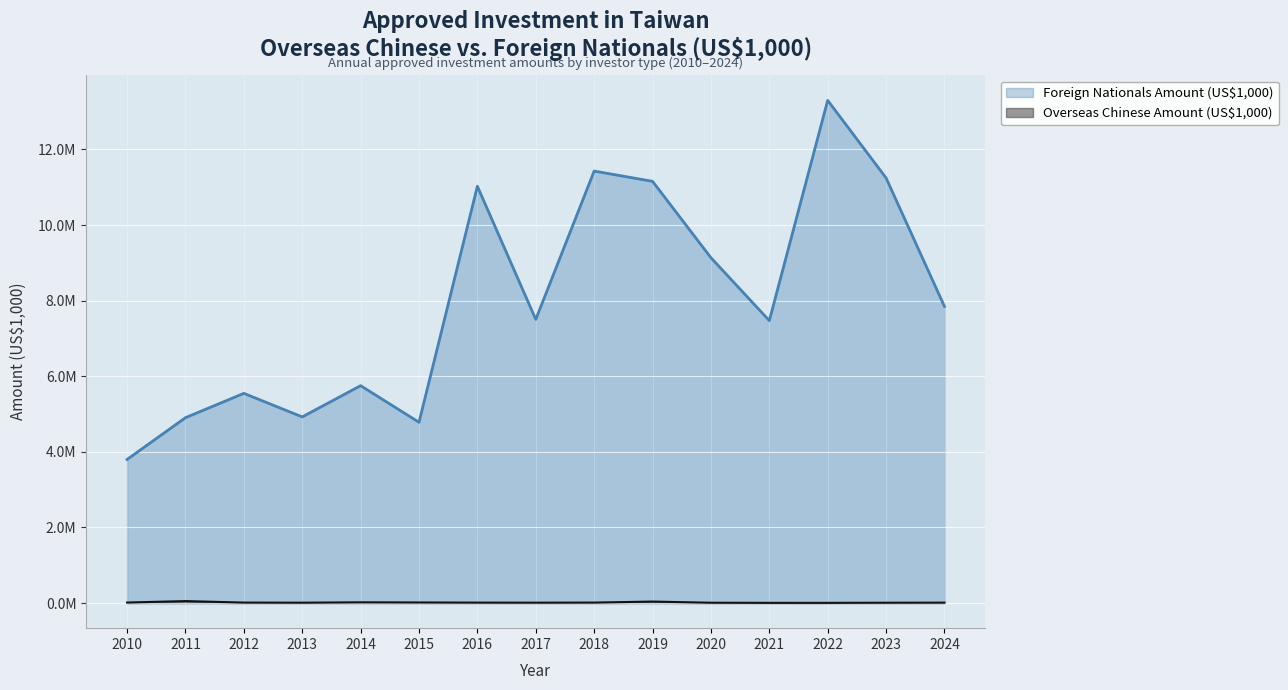

Reading right to left, list all the values displayed in this chart.

Overseas Chinese Amount (US$1,000): 10336.8	8118.6	4323.3	4478.4	8054.2	38753.9	11771.6	9400.4	10827.2	14843.5	18811.3	8970.8	11662.3	51533.3	12885.9
Foreign Nationals Amount (US$1,000): 7847781.0	11246650.1	13298942.1	7471794.9	9136282.0	11157221.0	11428462.2	7503791.2	11026234.0	4782003.3	5751212.8	4924480.3	5547319.2	4903901.5	3798679.5